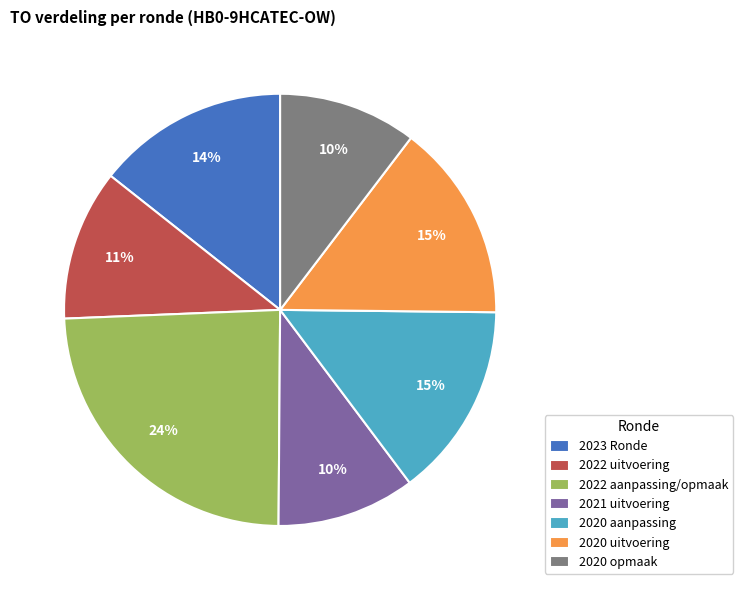

Count the number of slices in the pie.

7